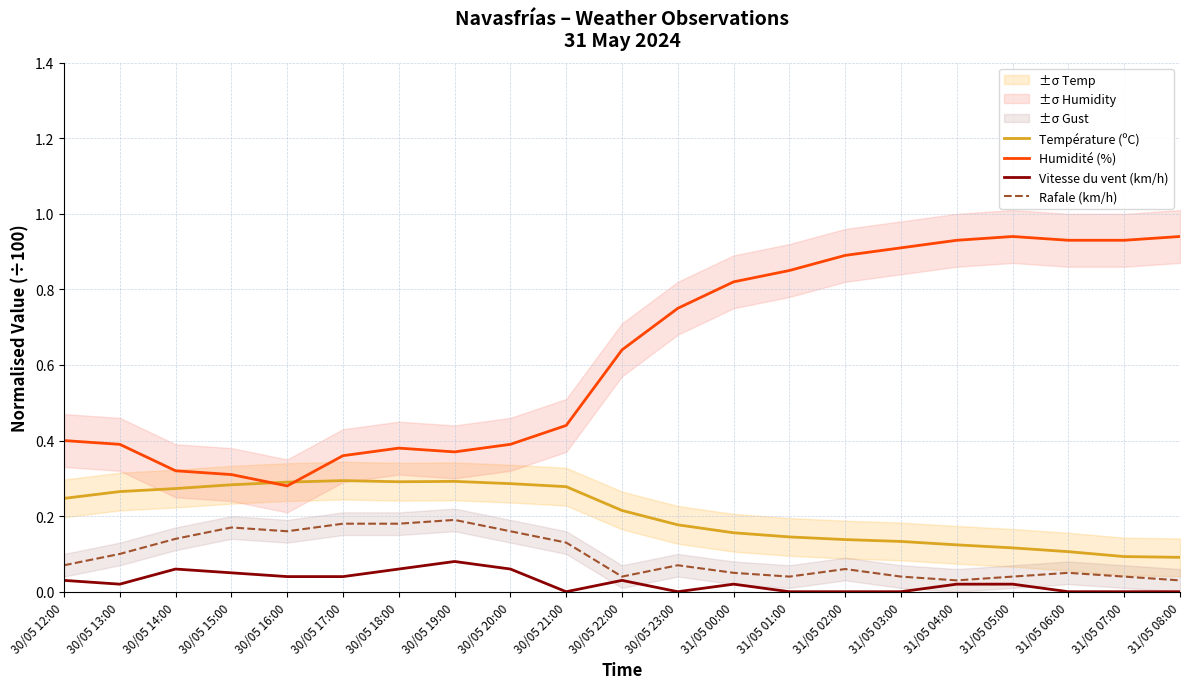

Which category has the highest value across all series?

31/05 05:00